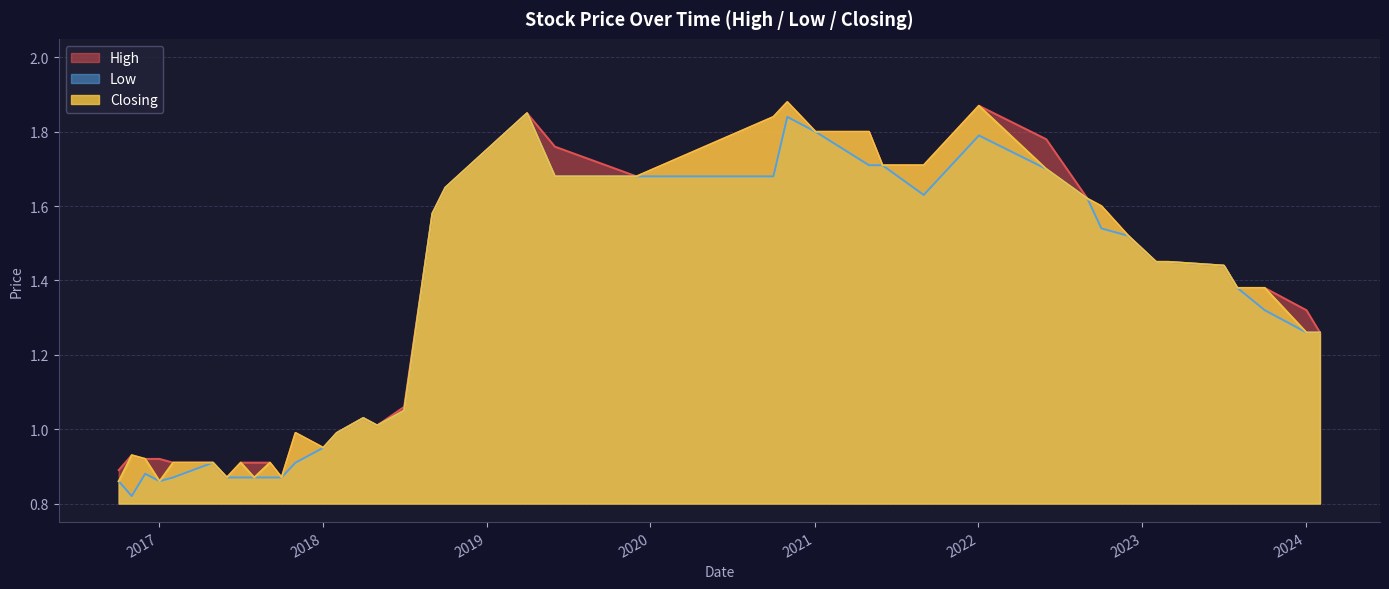

What is the label of the 22nd point from the right?

01/12/2019